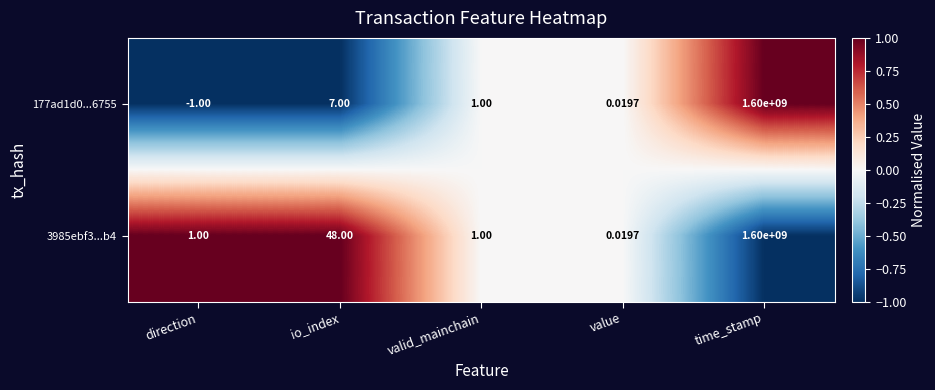

List the series in order of their overall mean, highest first.

3985ebf3...b4, 177ad1d0...6755